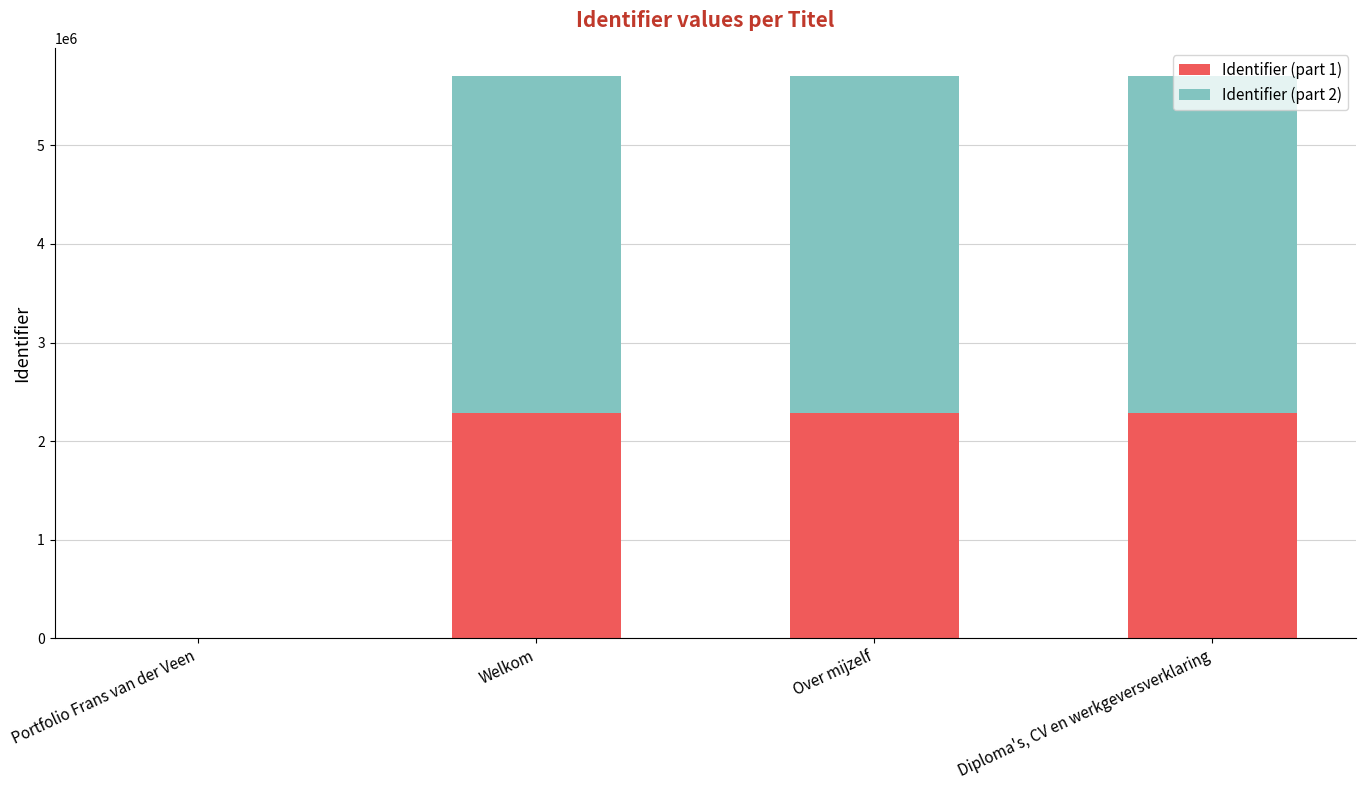

Is it true that Identifier (part 1) equals 0 at Portfolio Frans van der Veen?

True